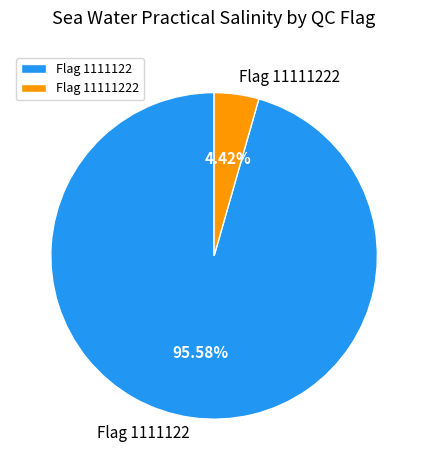

Is there a majority slice in this chart?

Yes